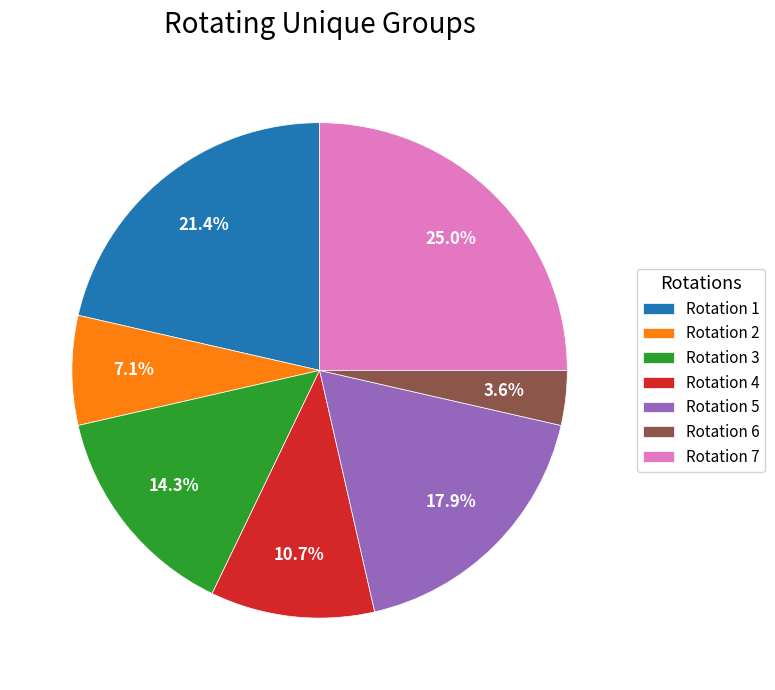

Rank the categories by value from highest to lowest.

Rotation 7, Rotation 1, Rotation 5, Rotation 3, Rotation 4, Rotation 2, Rotation 6